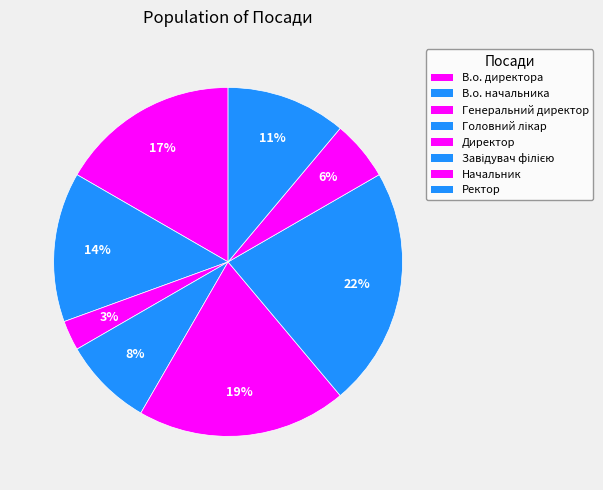

Rank the categories by value from highest to lowest.

Завідувач філією, Директор, В.о. директора, В.о. начальника, Ректор, Головний лікар, Начальник, Генеральний директор